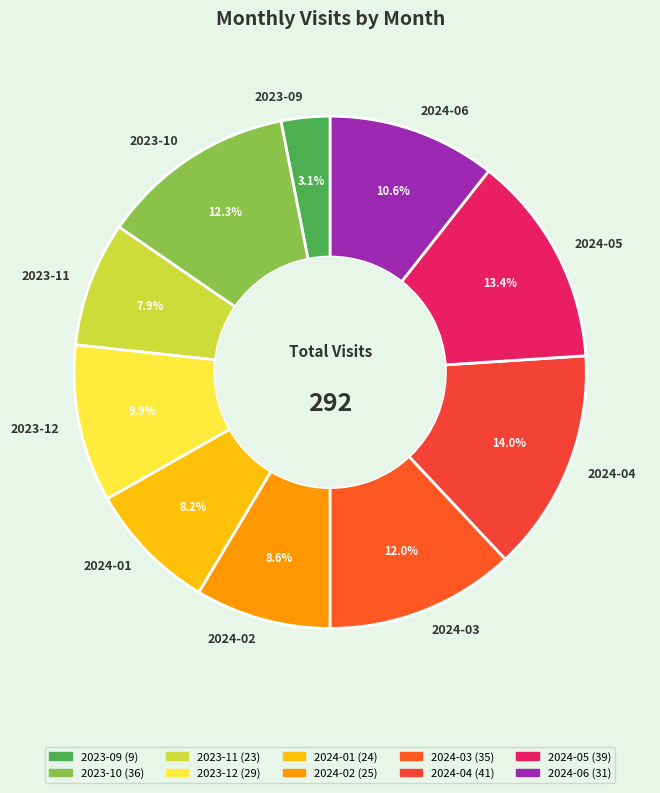

To the nearest percent, what percentage of the pie is 2024-06?

11%